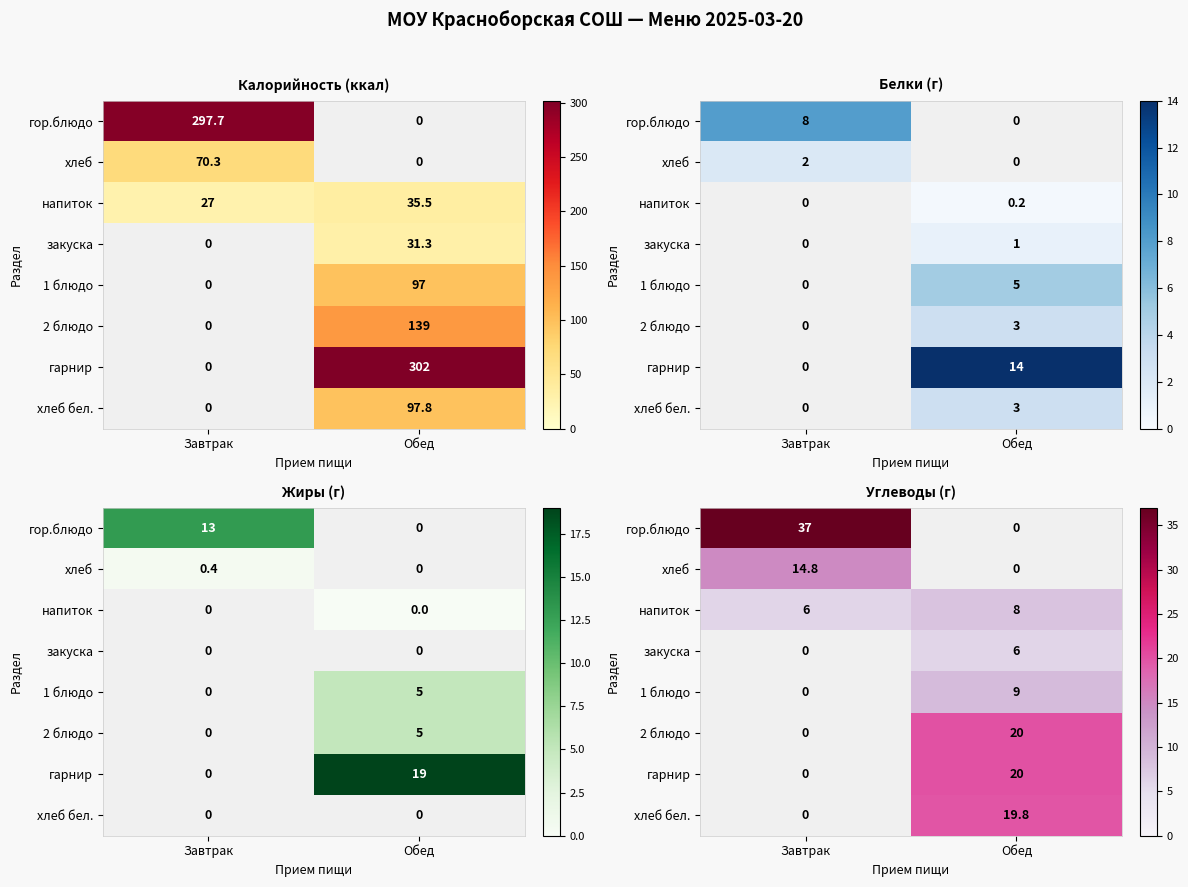

What is the total value across all series at Обед?

82.8